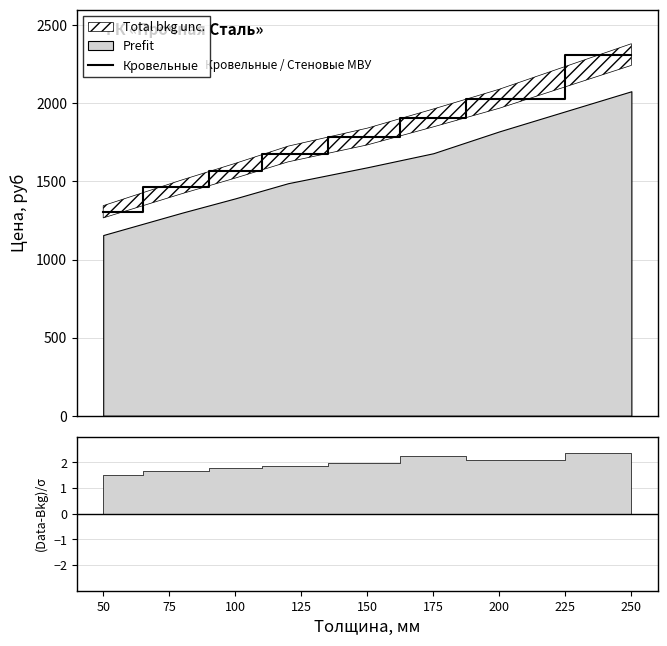

How many values are between 1569 and 2030?

5